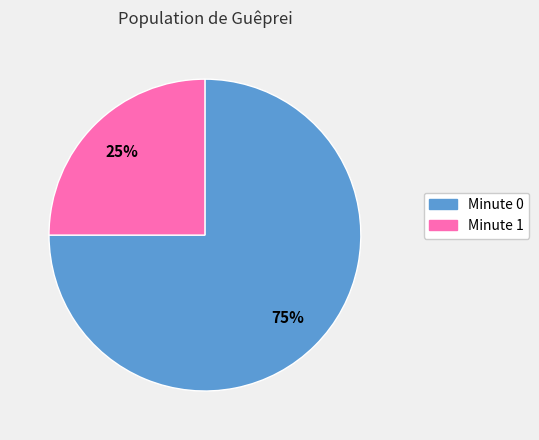

How many slices are in this pie chart?

2